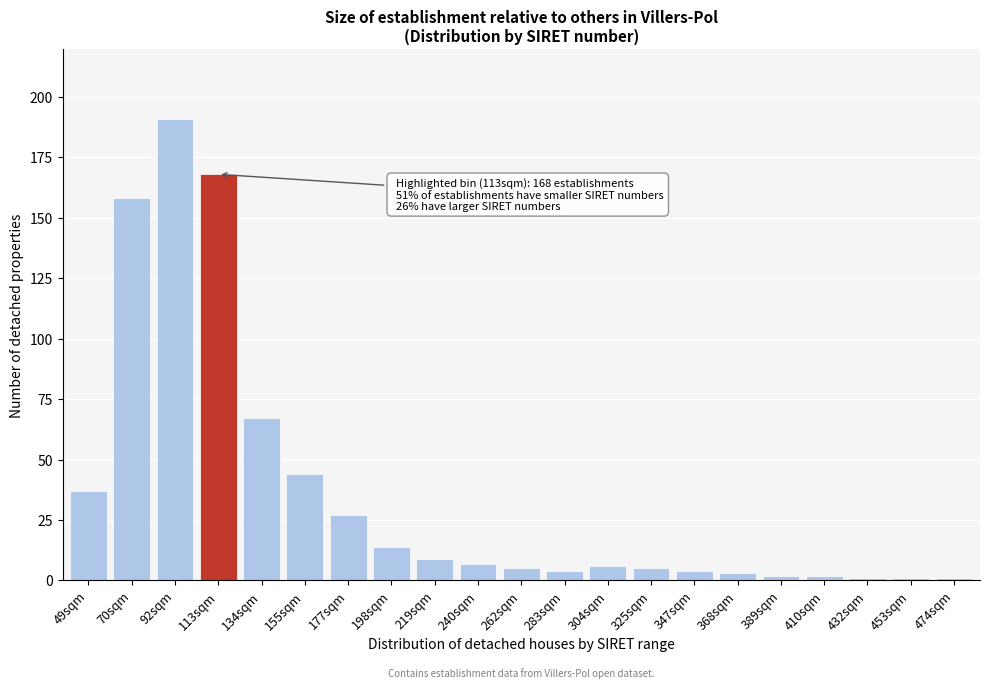

Reading right to left, what are all the values shown in this chart?

474sqm=1	453sqm=1	432sqm=1	410sqm=2	389sqm=2	368sqm=3	347sqm=4	325sqm=5	304sqm=6	283sqm=4	262sqm=5	240sqm=7	219sqm=9	198sqm=14	177sqm=27	155sqm=44	134sqm=67	113sqm=168	92sqm=191	70sqm=158	49sqm=37